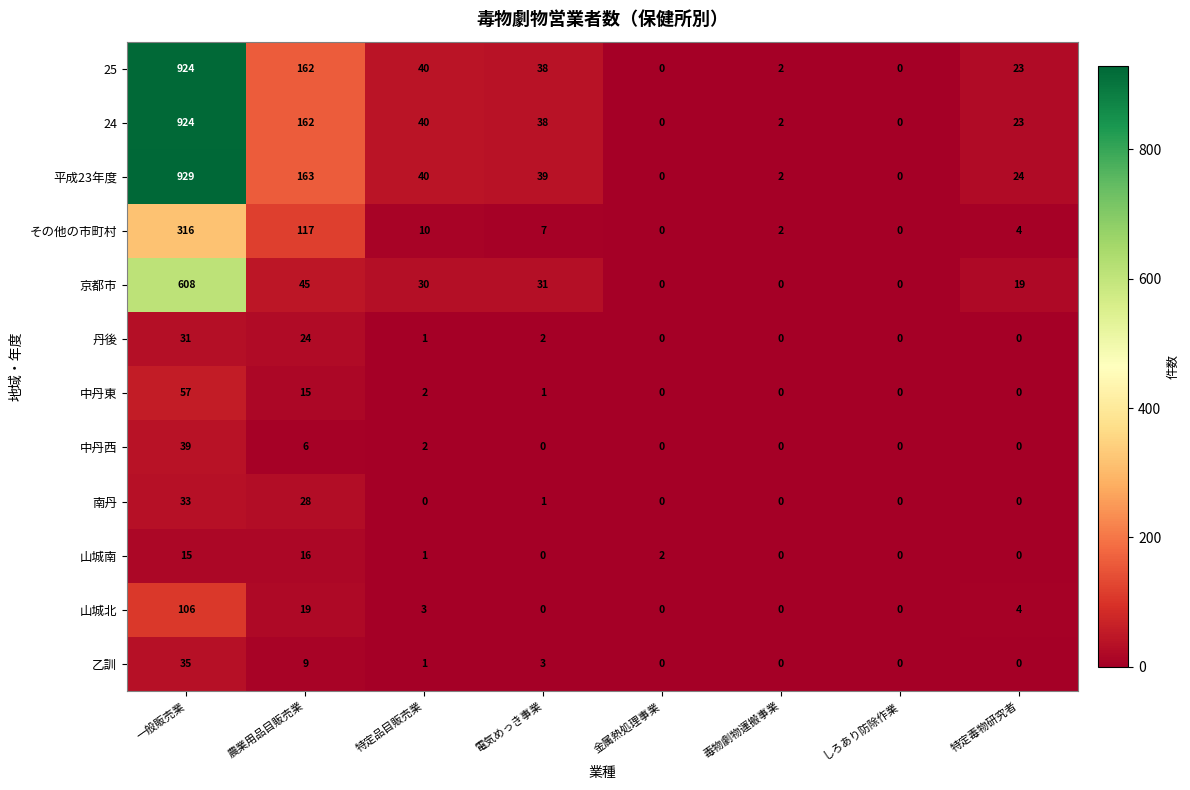

What is the maximum value shown in the chart?

929